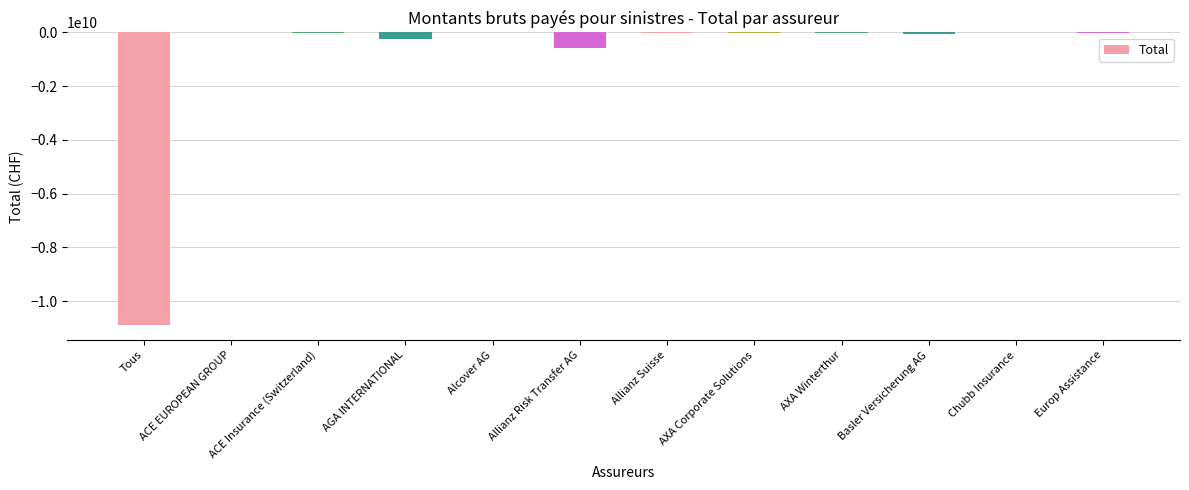

Where is the data nearest to the value -5452883151?

Allianz Risk Transfer AG